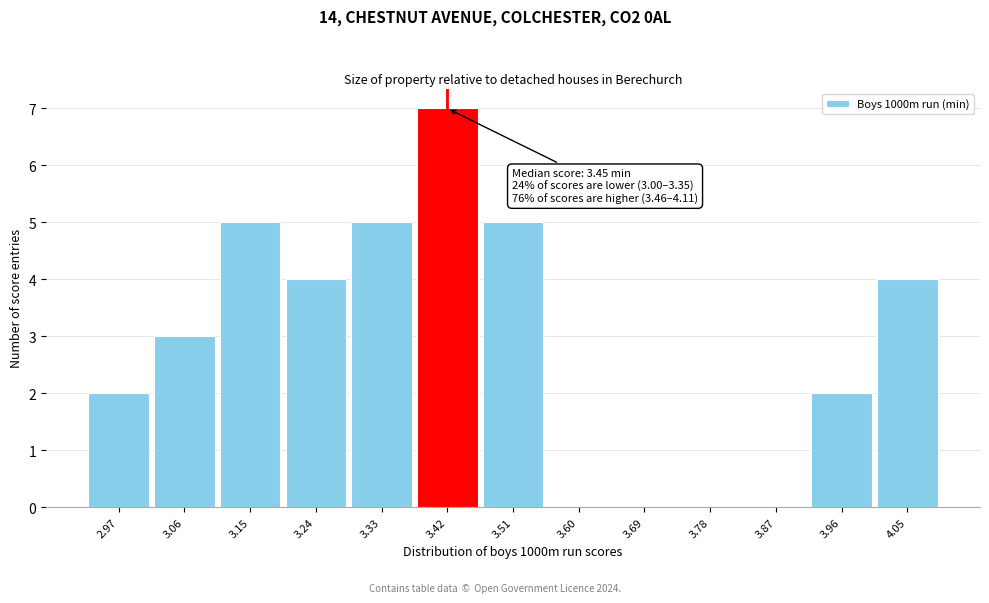

Reading left to right, list all the values displayed in this chart.

2.97=2	3.06=3	3.15=5	3.24=4	3.33=5	3.42=7	3.51=5	3.60=0	3.69=0	3.78=0	3.87=0	3.96=2	4.05=4